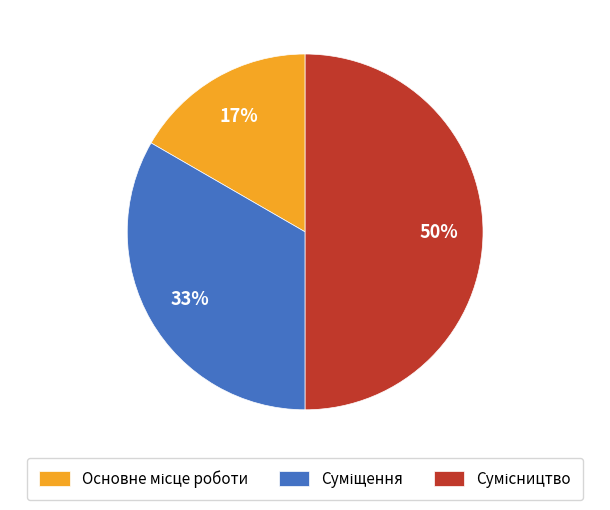

To the nearest percent, what is the average slice percentage?

33%